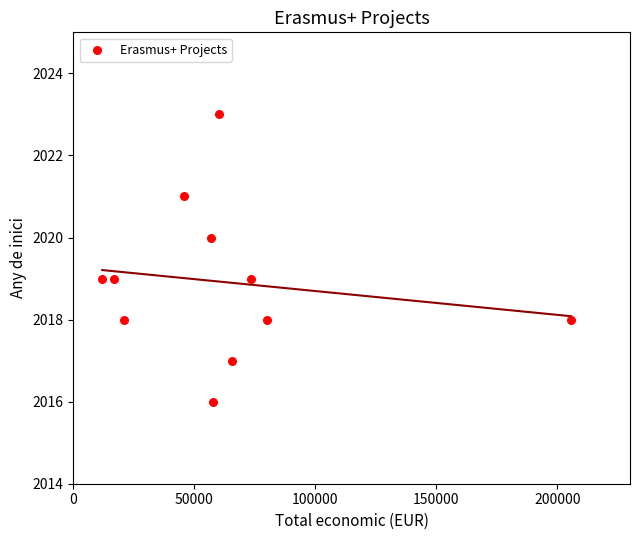

What is the average Y value?

2019